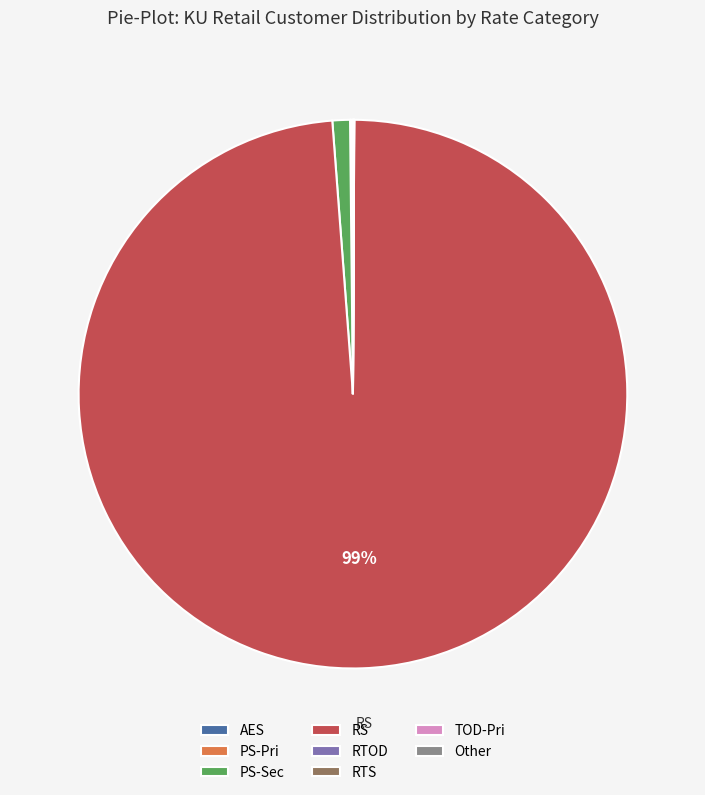

Is there a majority slice in this chart?

Yes